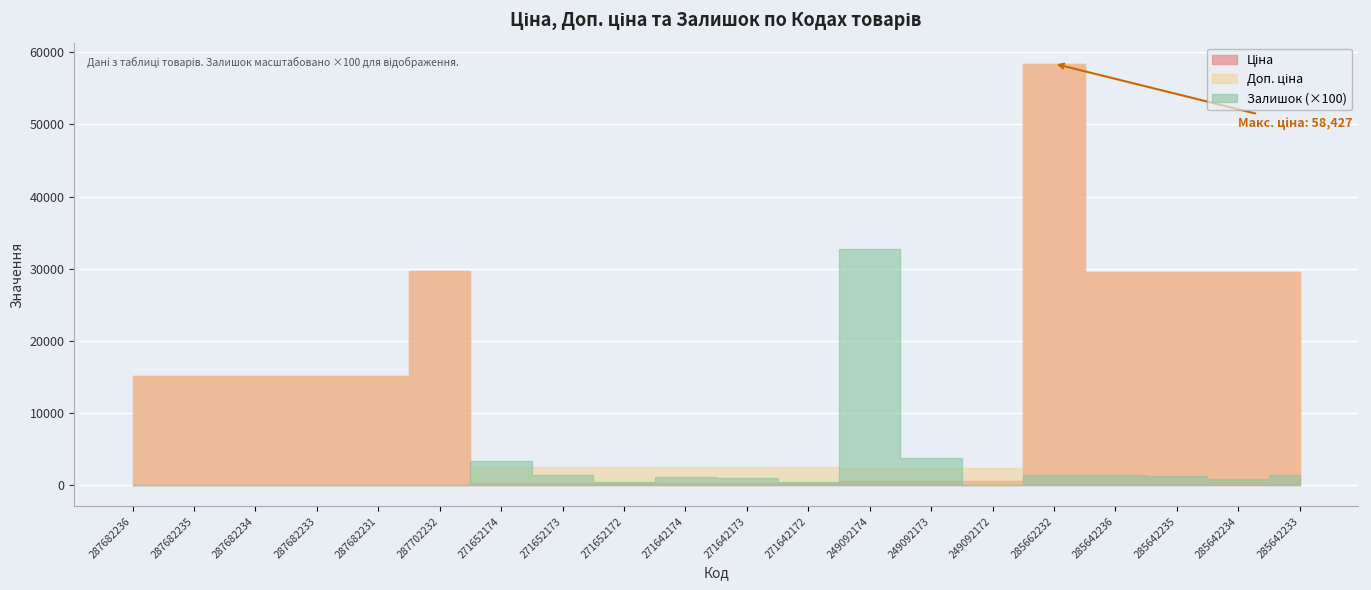

True or false: Доп. ціна and Ціна intersect in this chart.

False